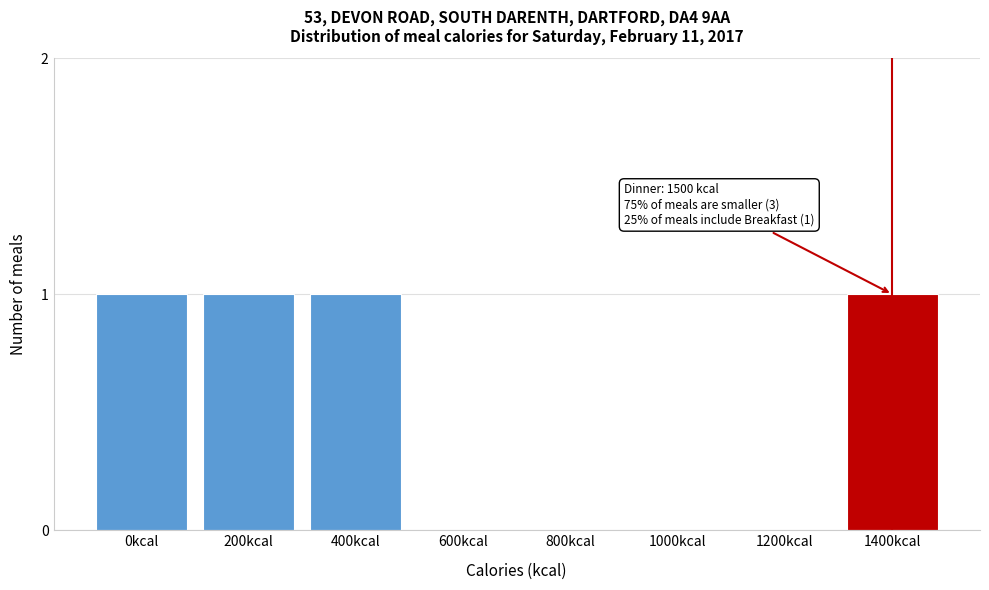

Reading left to right, list all the values displayed in this chart.

0kcal=1	200kcal=1	400kcal=1	600kcal=0	800kcal=0	1000kcal=0	1200kcal=0	1400kcal=1